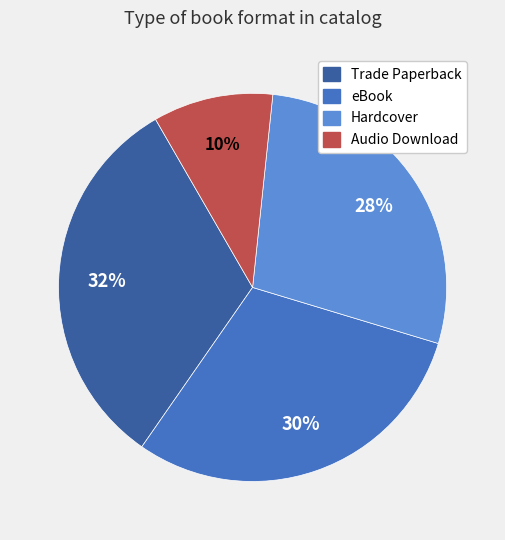

Does Audio Download represent more than half of the total?

No